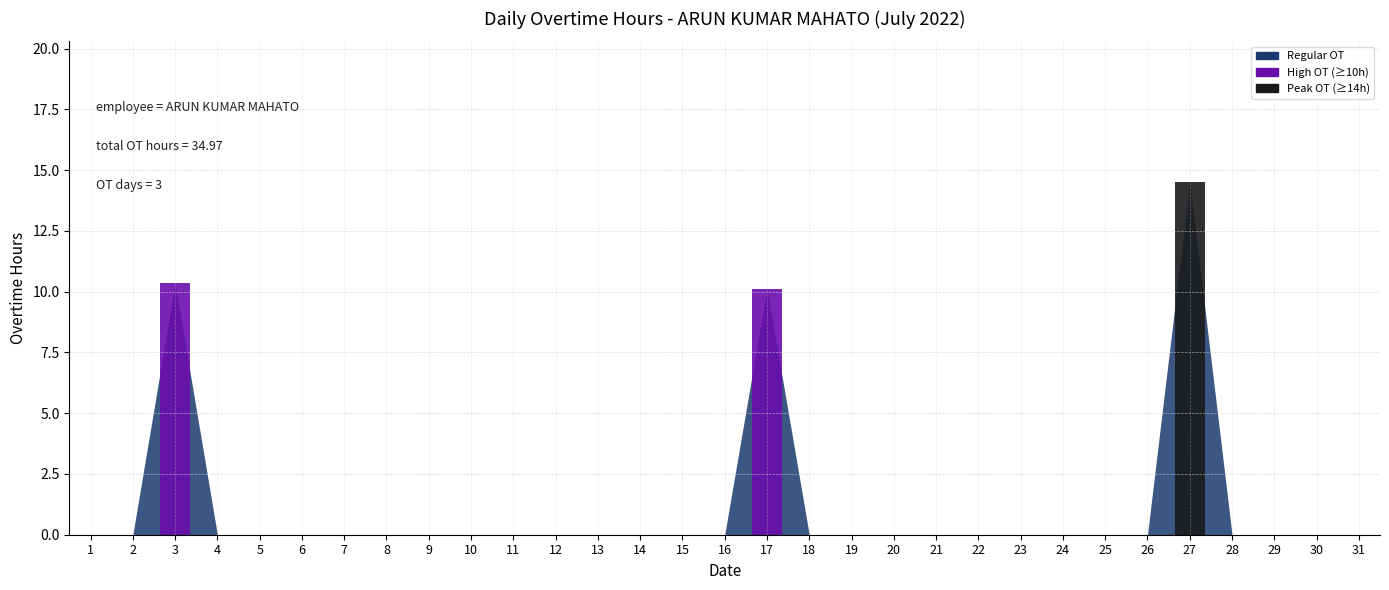

Between 17 and 19, which is larger?

17